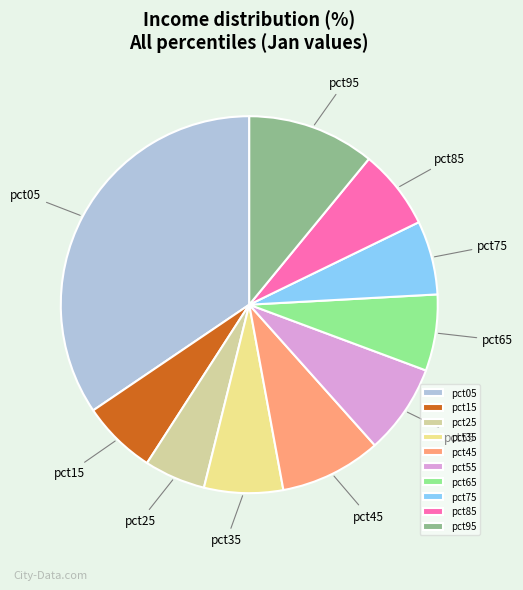

Combined, do pct95 and pct45 account for over 50%?

No